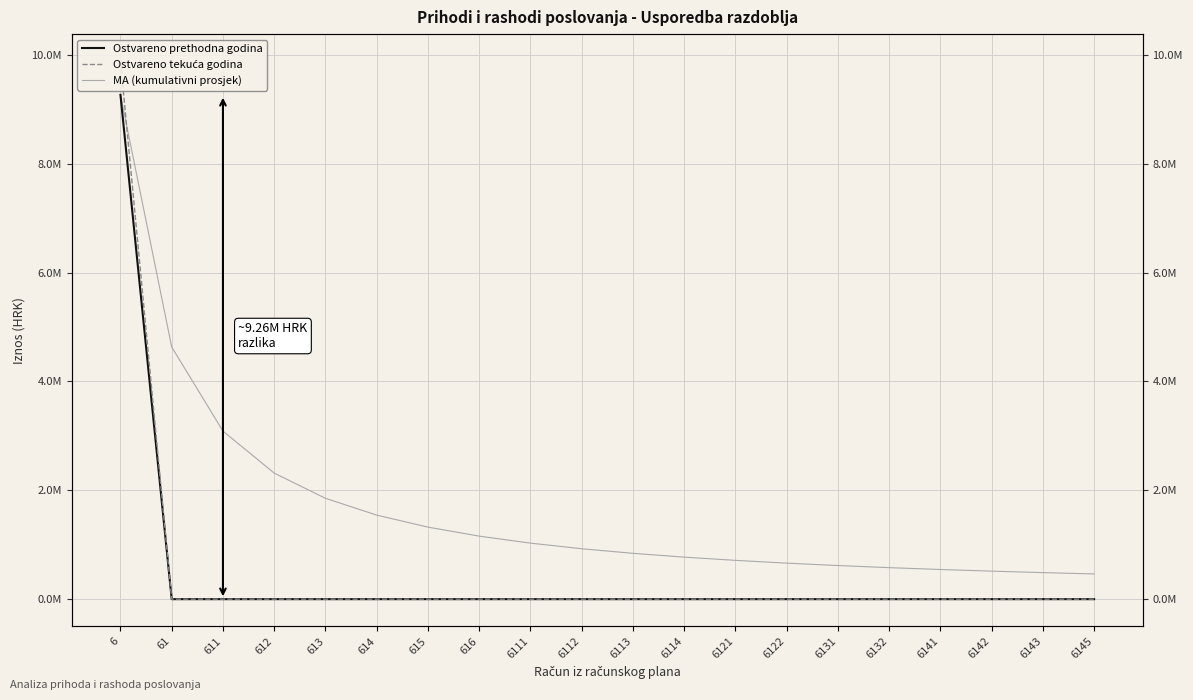

Reading right to left, extract all data points from this chart.

Ostvareno prethodna godina: 6145=0.0	6143=0.0	6142=0.0	6141=0.0	6132=0.0	6131=0.0	6122=0.0	6121=0.0	6114=0.0	6113=0.0	6112=0.0	6111=0.0	616=0.0	615=0.0	614=0.0	613=0.0	612=0.0	611=0.0	61=0.0	6=9263619.0
Ostvareno tekuća godina: 6145=0.0	6143=0.0	6142=0.0	6141=0.0	6132=0.0	6131=0.0	6122=0.0	6121=0.0	6114=0.0	6113=0.0	6112=0.0	6111=0.0	616=0.0	615=0.0	614=0.0	613=0.0	612=0.0	611=0.0	61=0.0	6=9885691.9
MA (kumulativni prosjek): 6145=463181.0	6143=487558.9	6142=514645.5	6141=544918.8	6132=578976.2	6131=617574.6	6122=661687.1	6121=712586.1	6114=771968.2	6113=842147.2	6112=926361.9	6111=1029291.0	616=1157952.4	615=1323374.1	614=1543936.5	613=1852723.8	612=2315904.8	611=3087873.0	61=4631809.5	6=9263619.0